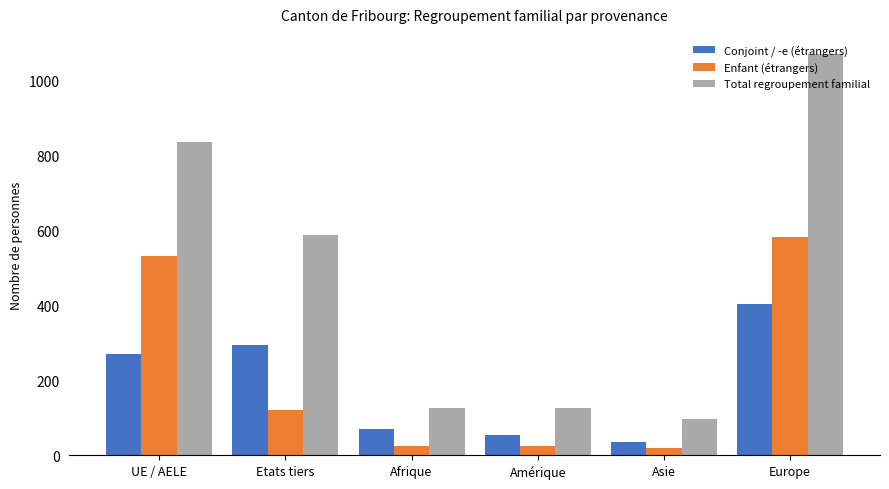

How many data points in Total regroupement familial are less than 587?

3